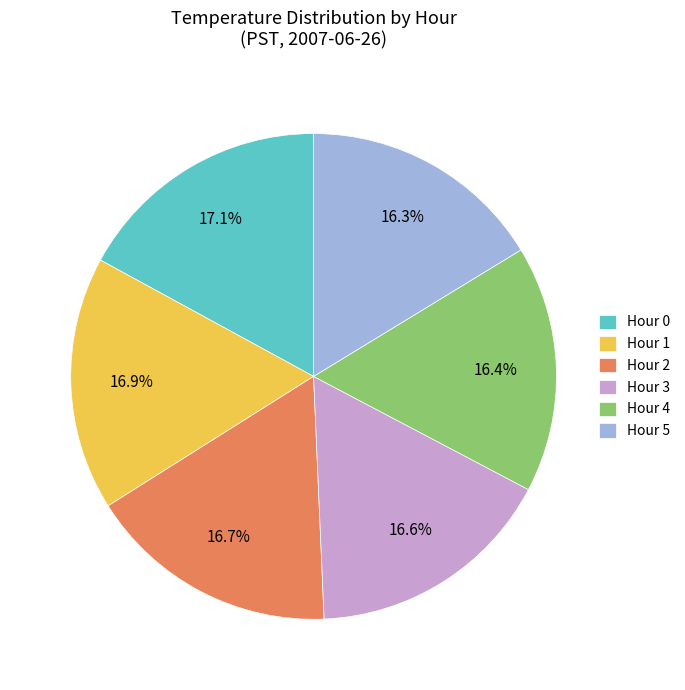

Is Hour 2 the majority of the pie?

No